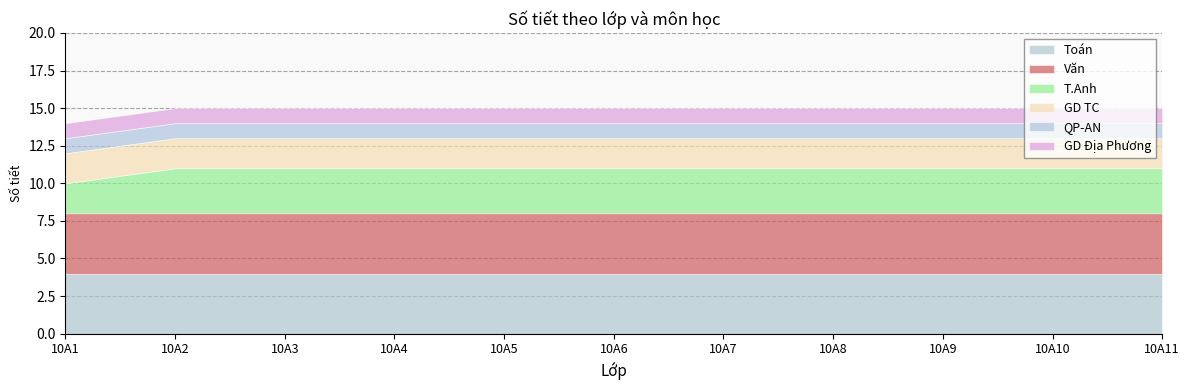

Where is Văn nearest to the value 4?

10A1